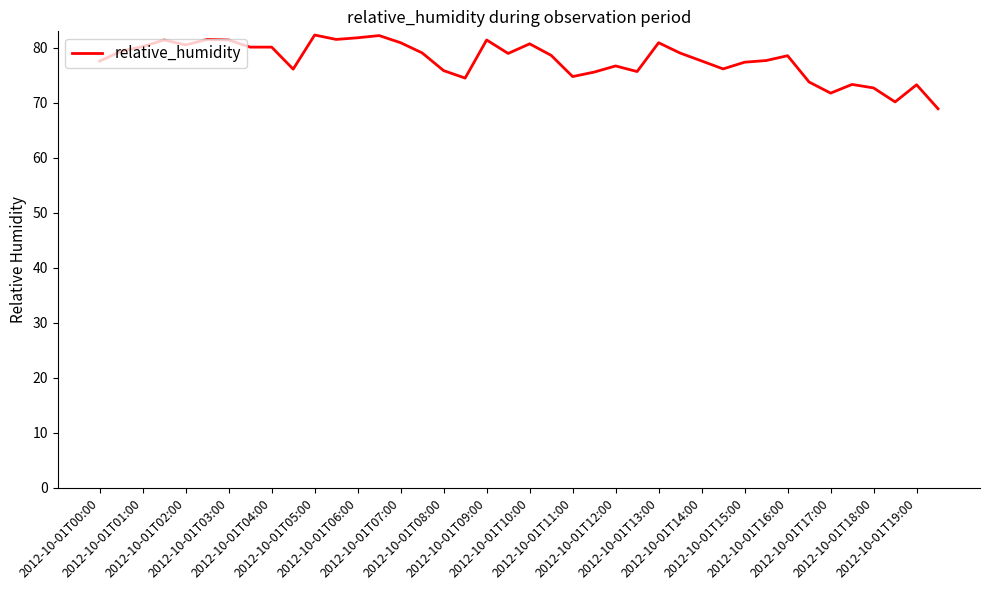

What is the minimum value shown in the chart?

68.9